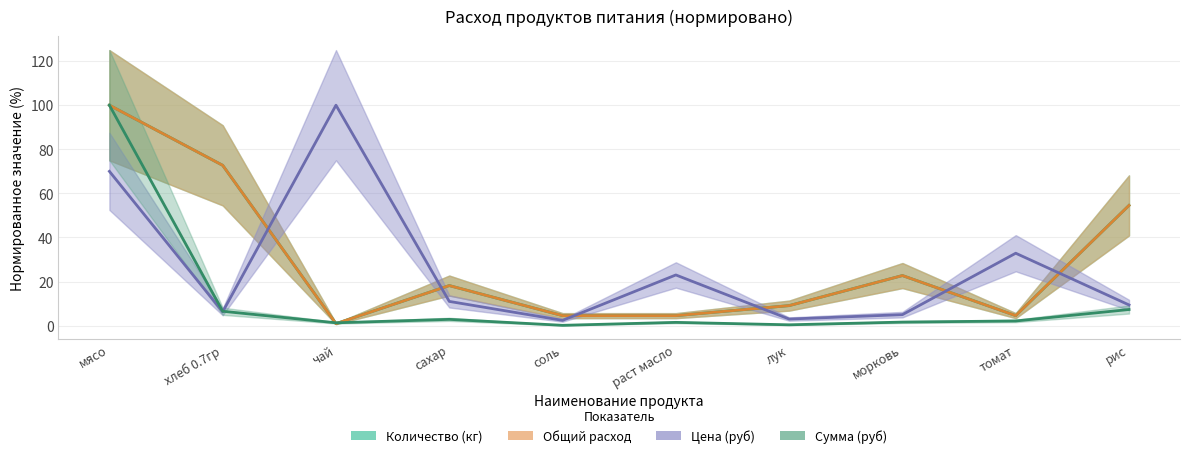

How many interior local valleys does the Количество (кг) series have?

2